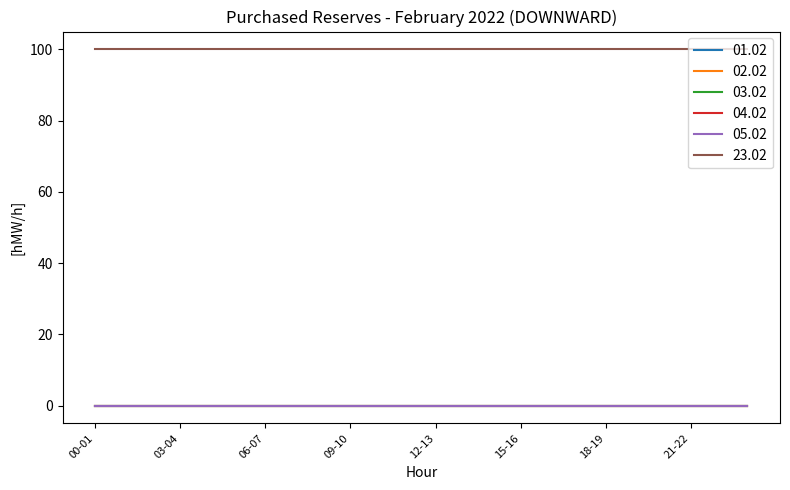

True or false: 04.02 and 01.02 cross at least once.

False